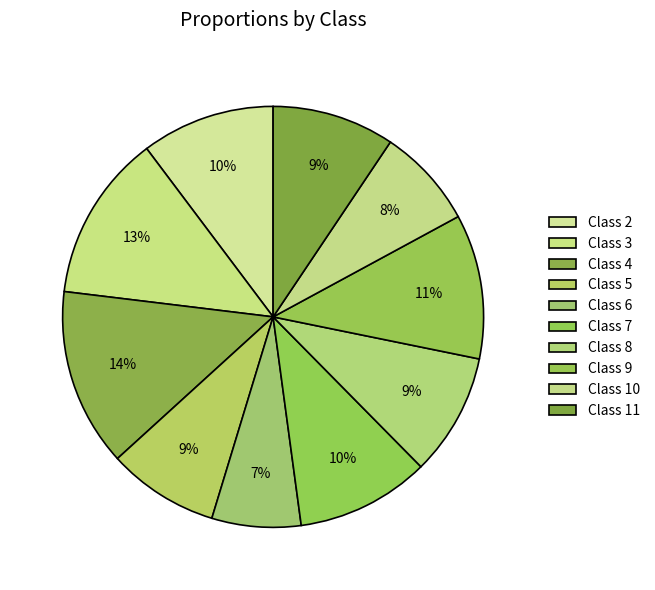

Count the number of slices in the pie.

10